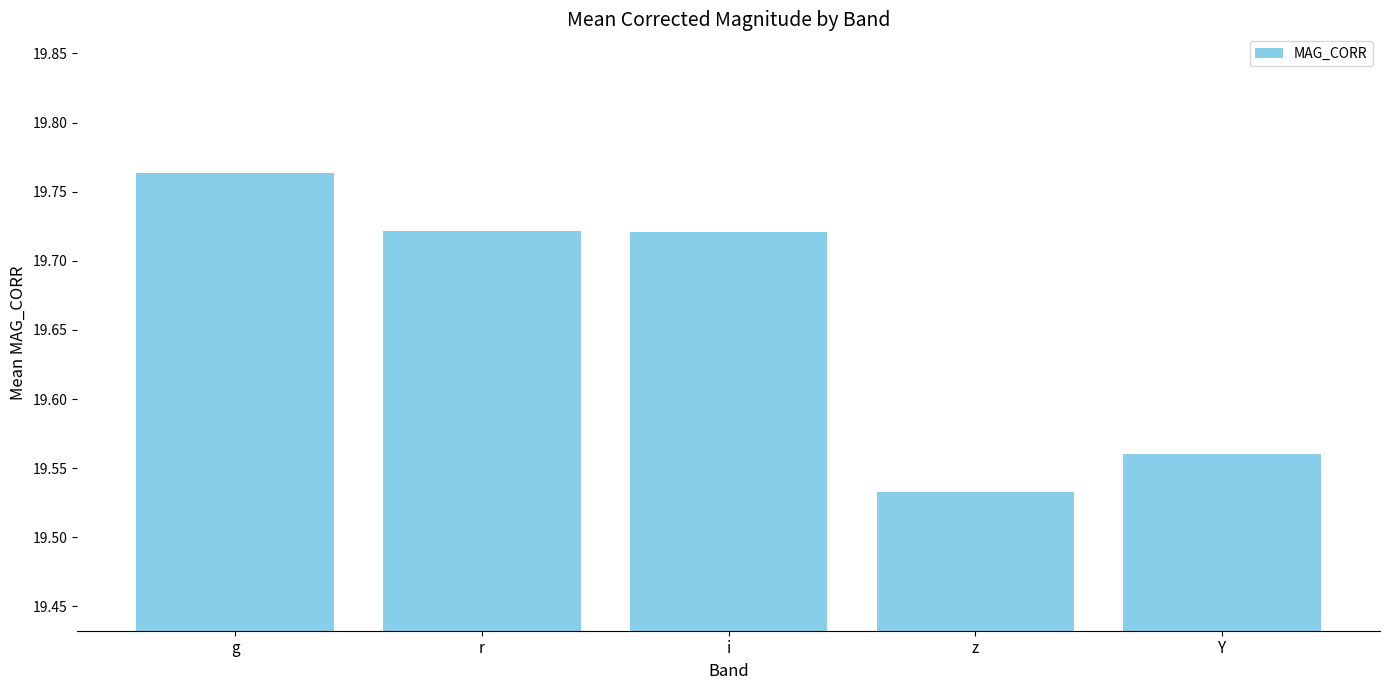

What is the label of the 3rd bar from the left?

i